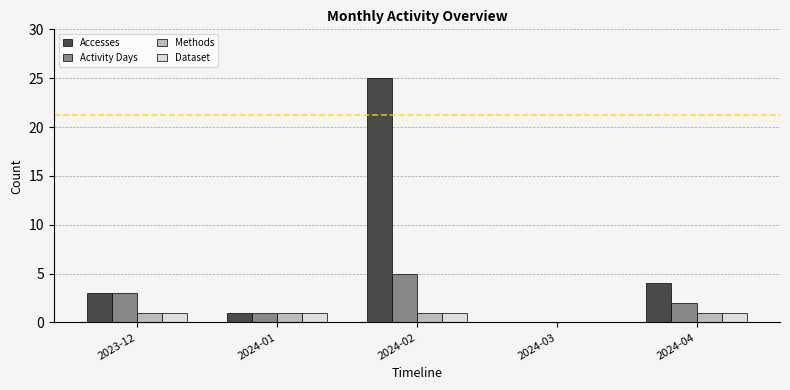

Are the bars horizontal?

No